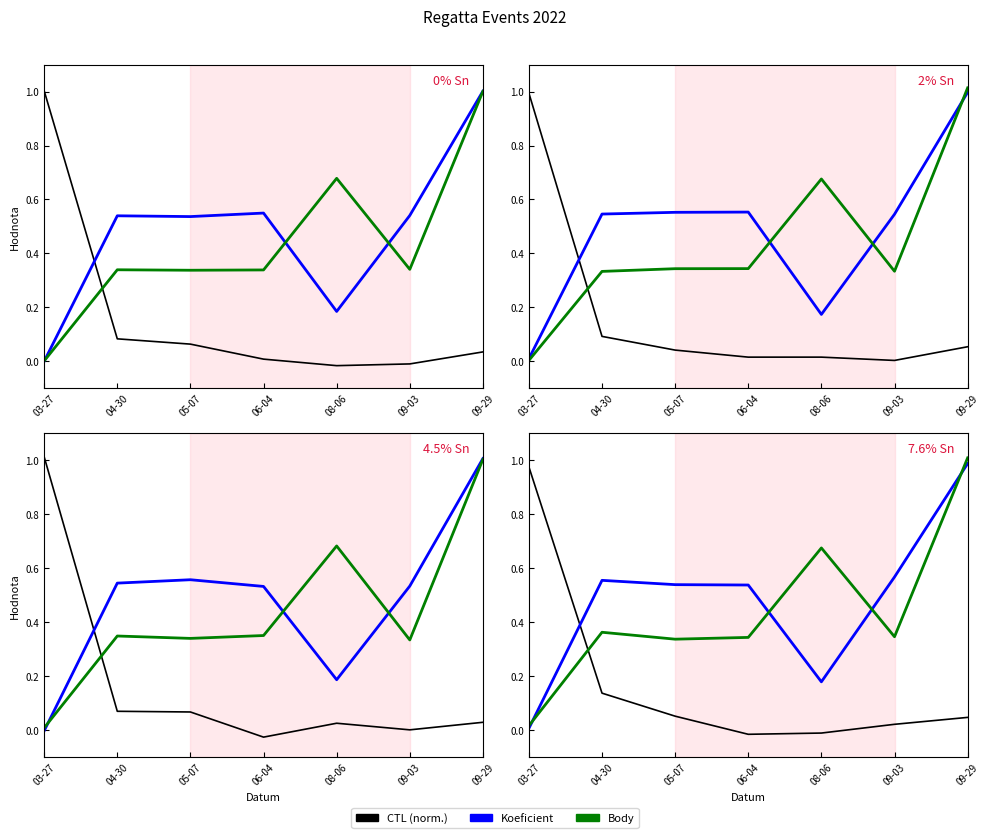

Count the number of categories in the chart.

7